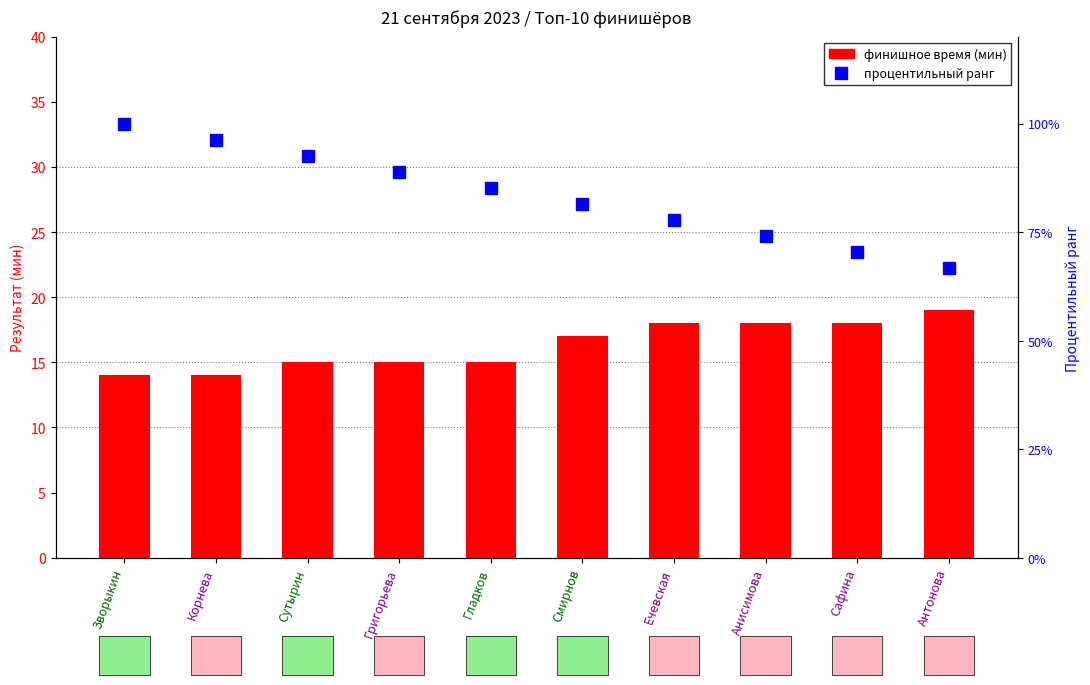

Count the values in the range 15 to 18.

7